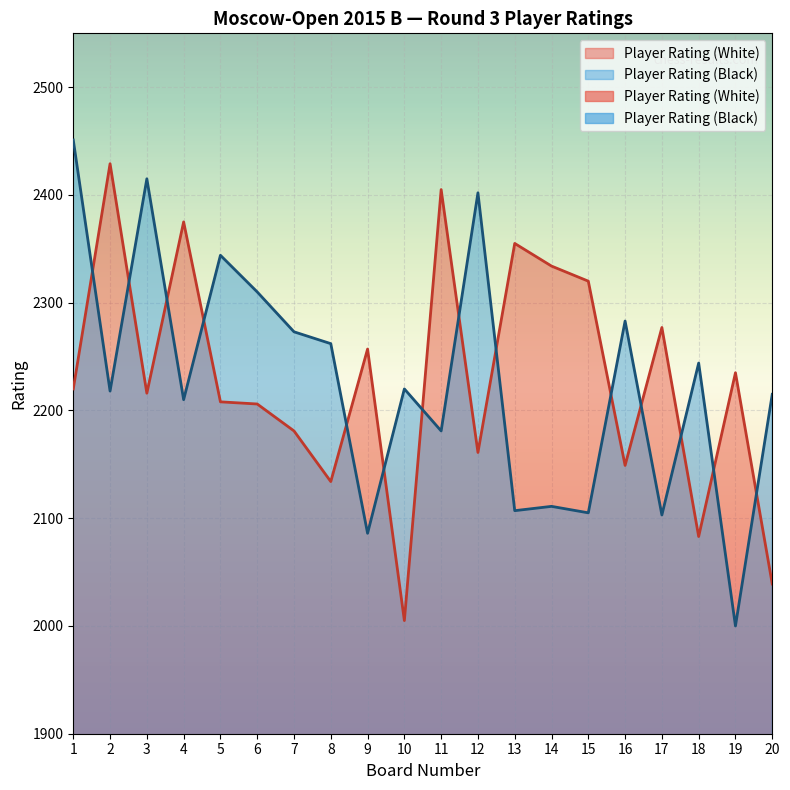

Which series has the largest range (max minus min)?

Player Rating (Black)